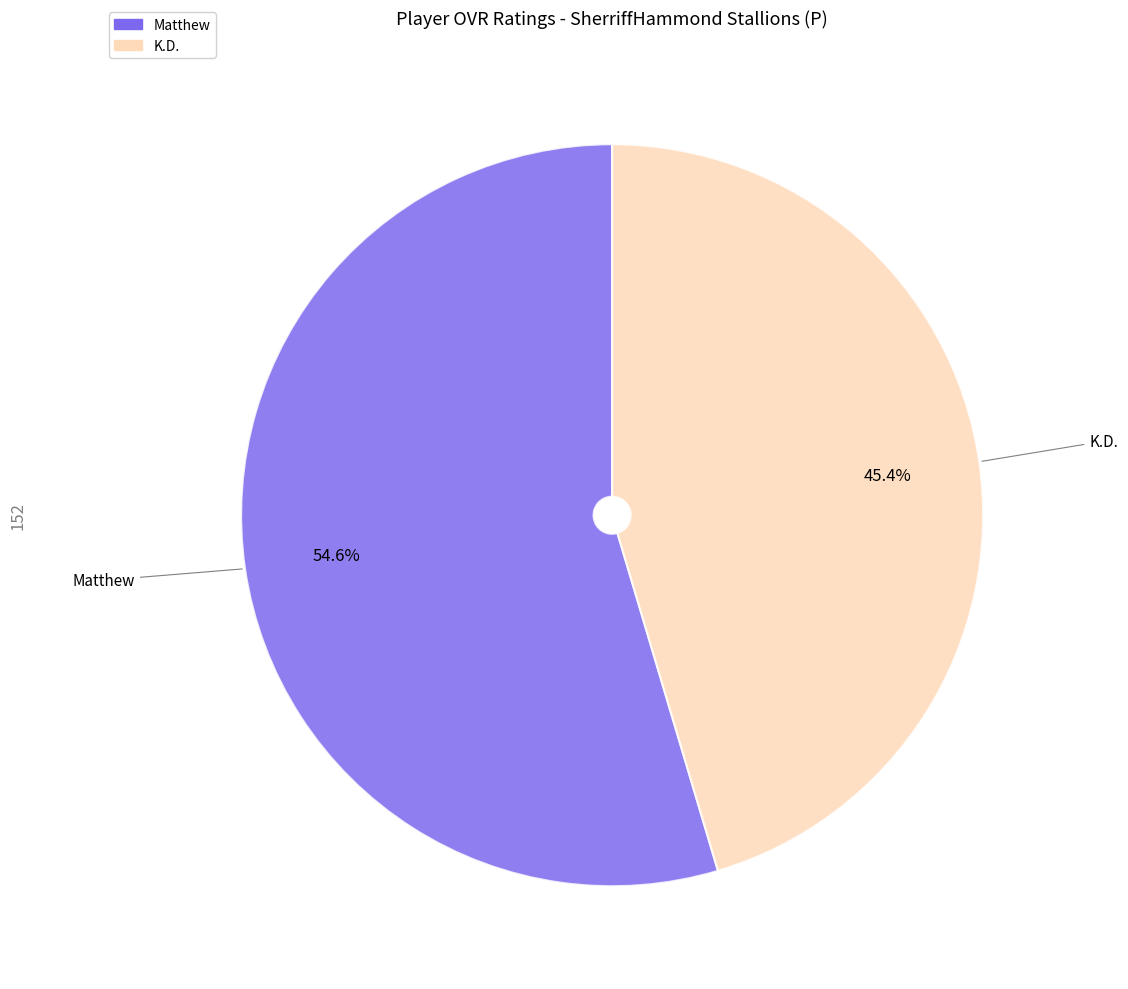

What percentage is the K.D. slice, to the nearest percent?

45%